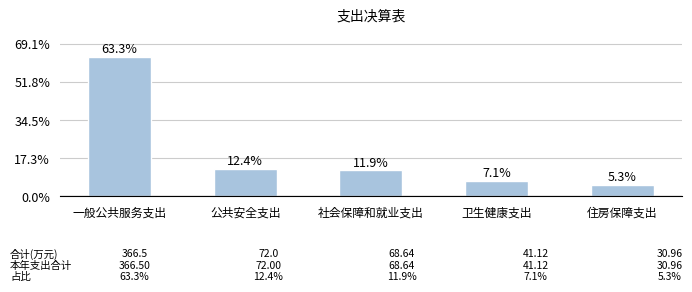

Are the bars horizontal?

No